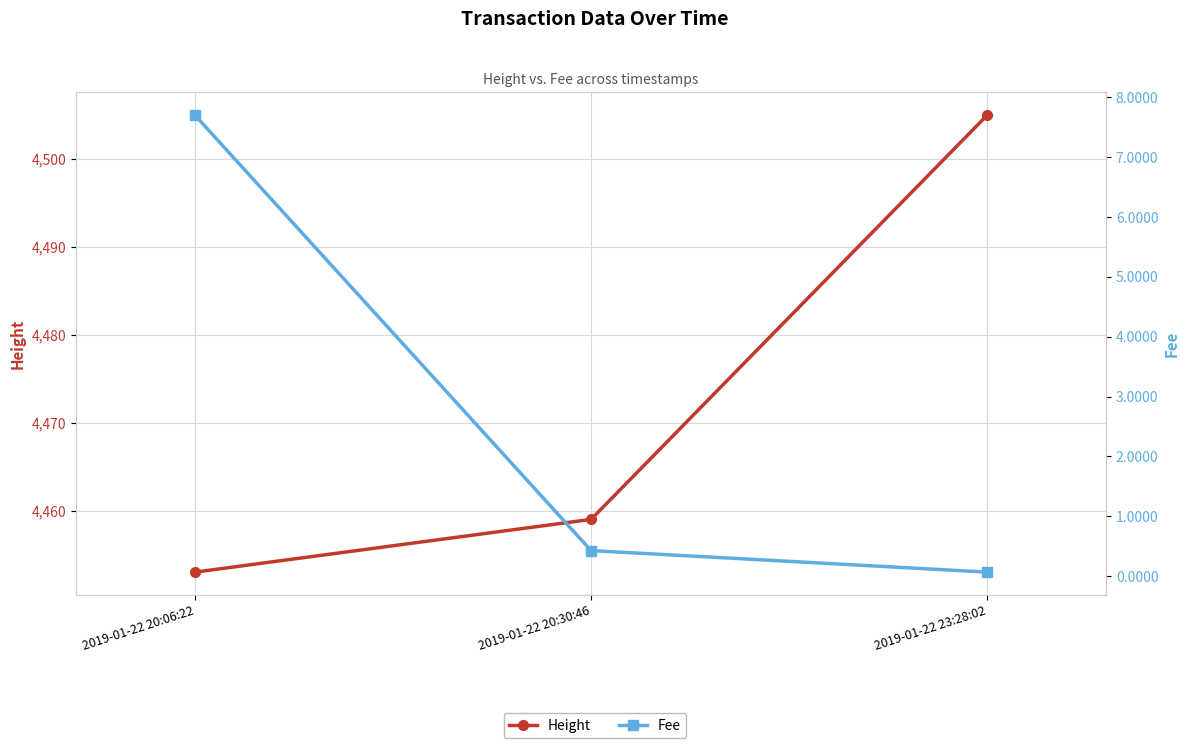

Reading right to left, extract all data points from this chart.

Height: 4505.0	4459.0	4453.0
Fee: 0.1	0.4	7.7